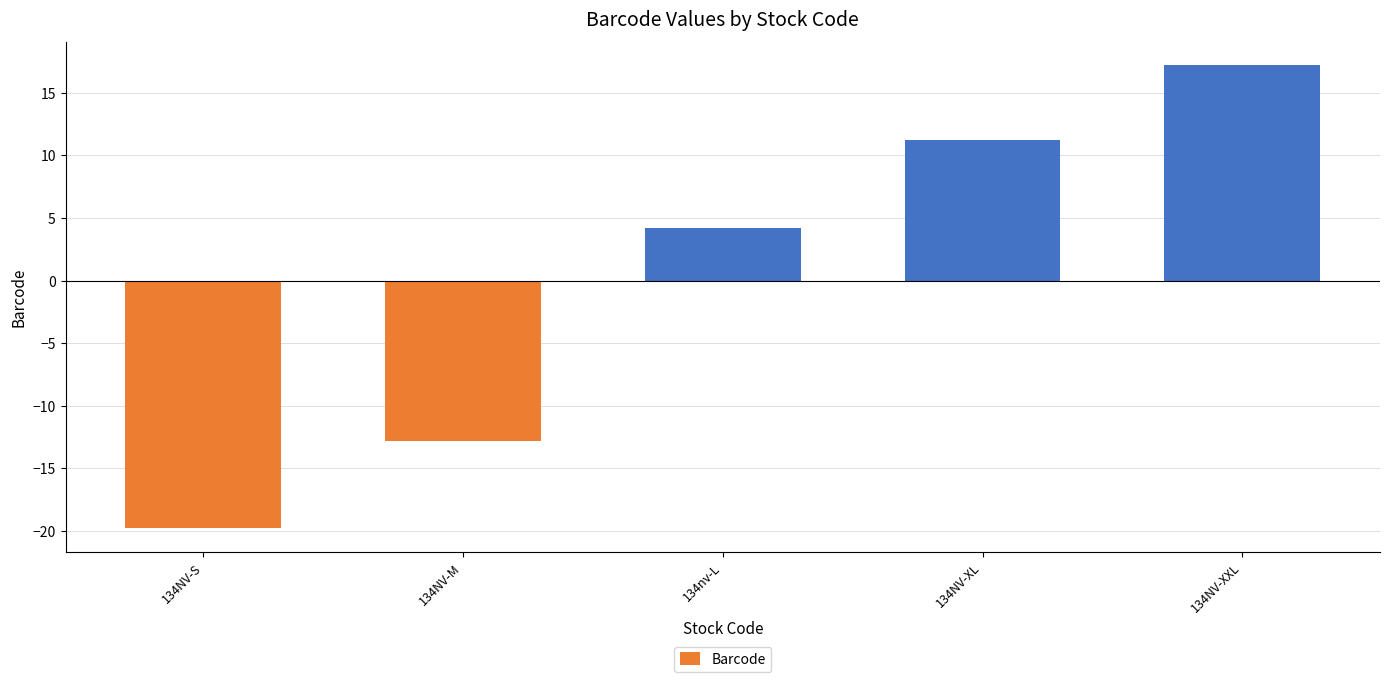

What is the sum of the values at 134NV-XXL and 134nv-L?

21.4